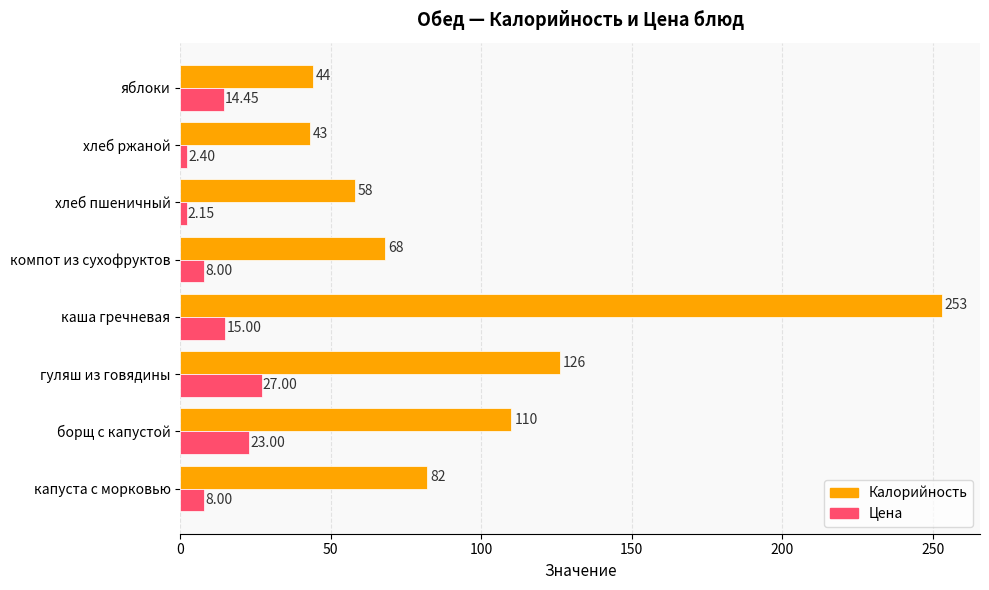

What is the difference between the maximum and minimum values in the Калорийность series?

210.0